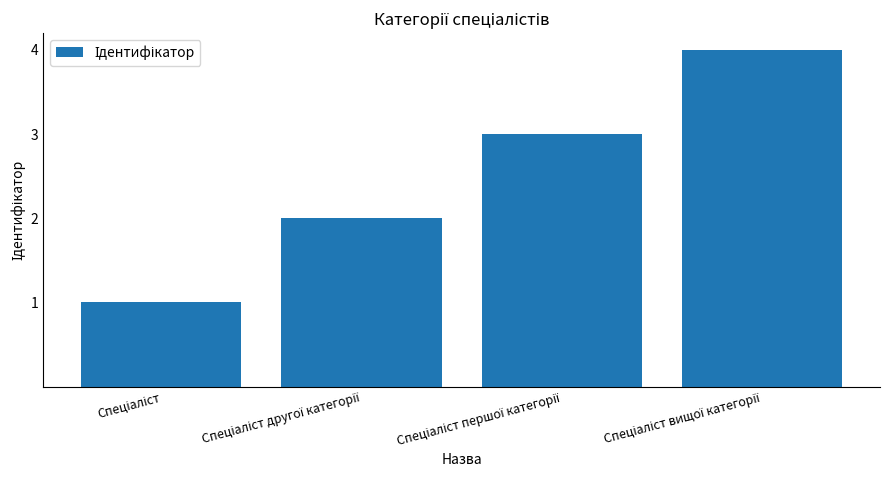

What is the maximum value shown in the chart?

4